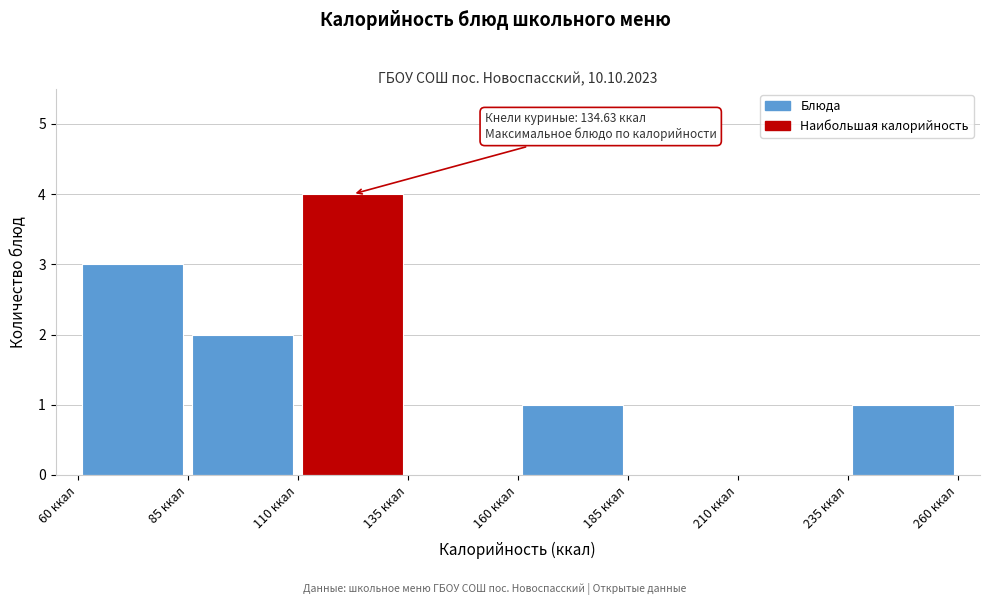

Which range on the x-axis has the tallest bar?

110 to 135